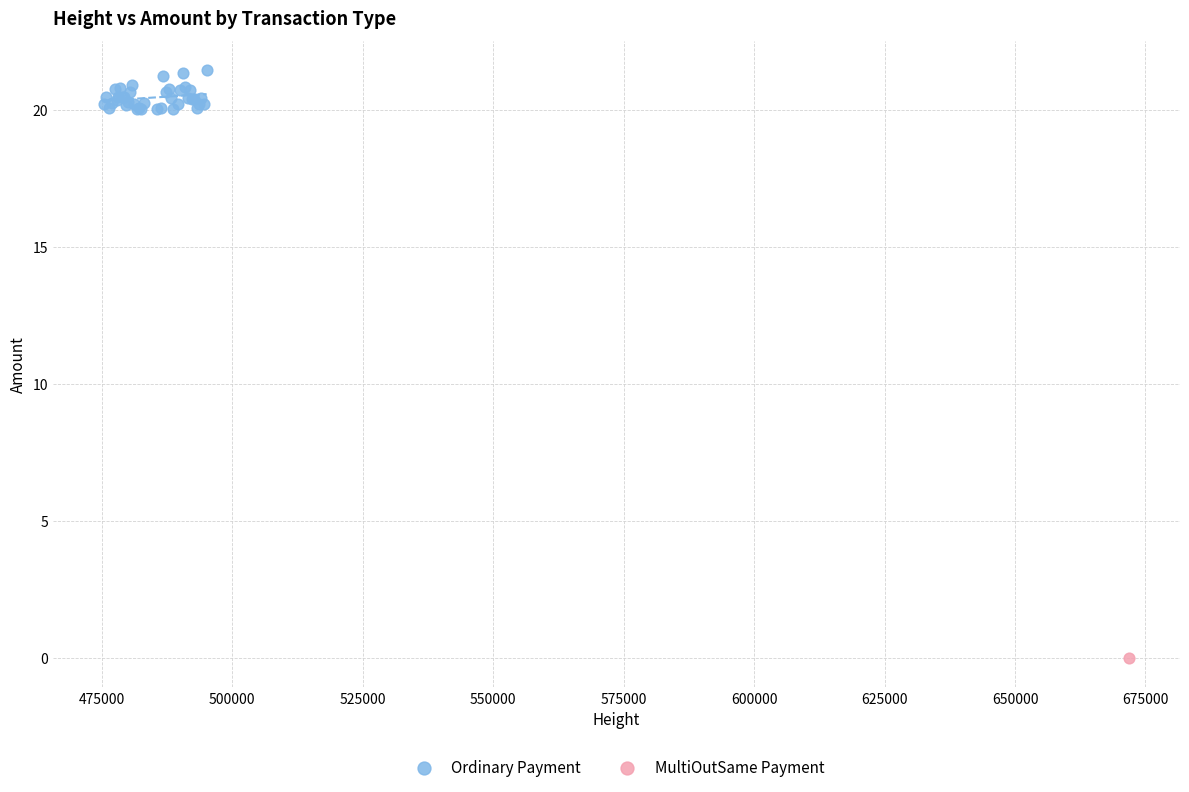

What are all the series names shown in the legend?

Ordinary Payment, MultiOutSame Payment